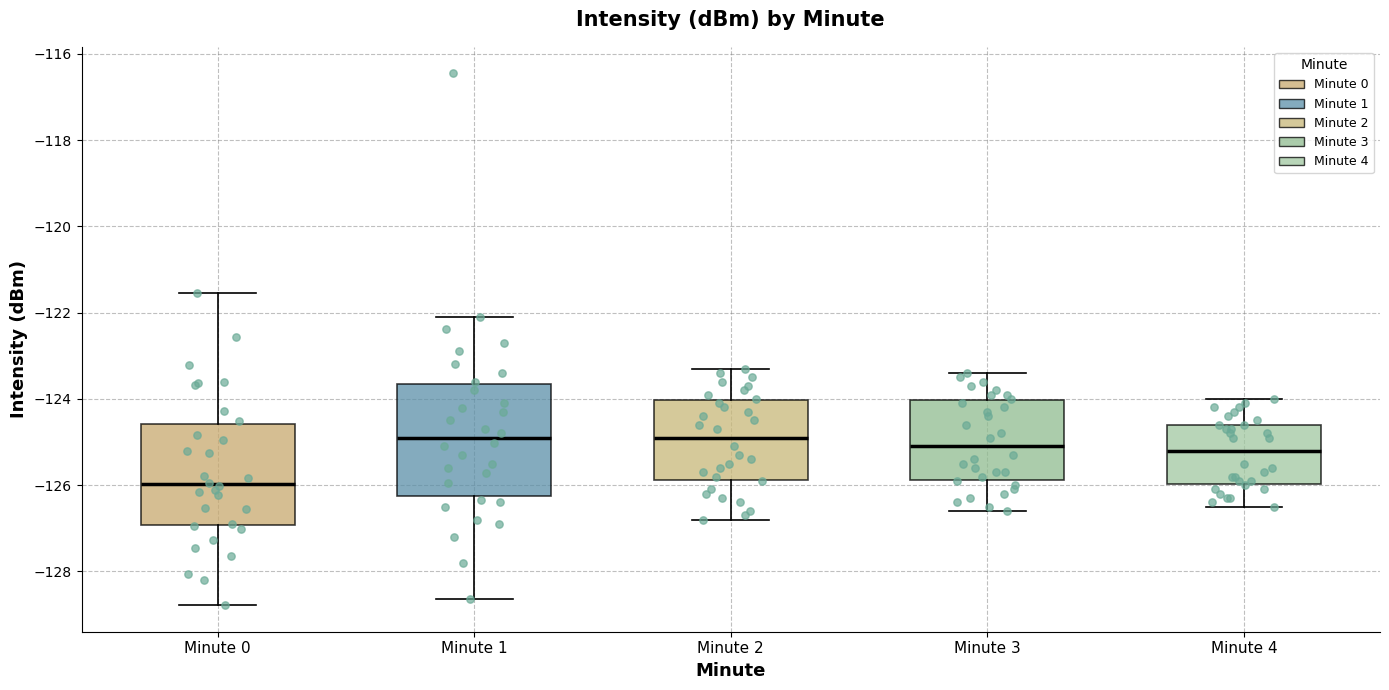

Reading left to right, transcribe this box plot: for each box, give where its median line is, the range the box spans, and where its two whiskers end, as read against the y-axis. The values are not printed on the chart, so give them approximately, as read against the axis.

Minute 0: median -126.0, box -127.0 to -124.6, whiskers -128.8 to -121.6
Minute 1: median -125.0, box -126.2 to -123.6, whiskers -128.6 to -122.0
Minute 2: median -124.8, box -125.8 to -124.0, whiskers -126.8 to -123.2
Minute 3: median -125.0, box -125.8 to -124.0, whiskers -126.6 to -123.4
Minute 4: median -125.2, box -126.0 to -124.6, whiskers -126.4 to -124.0